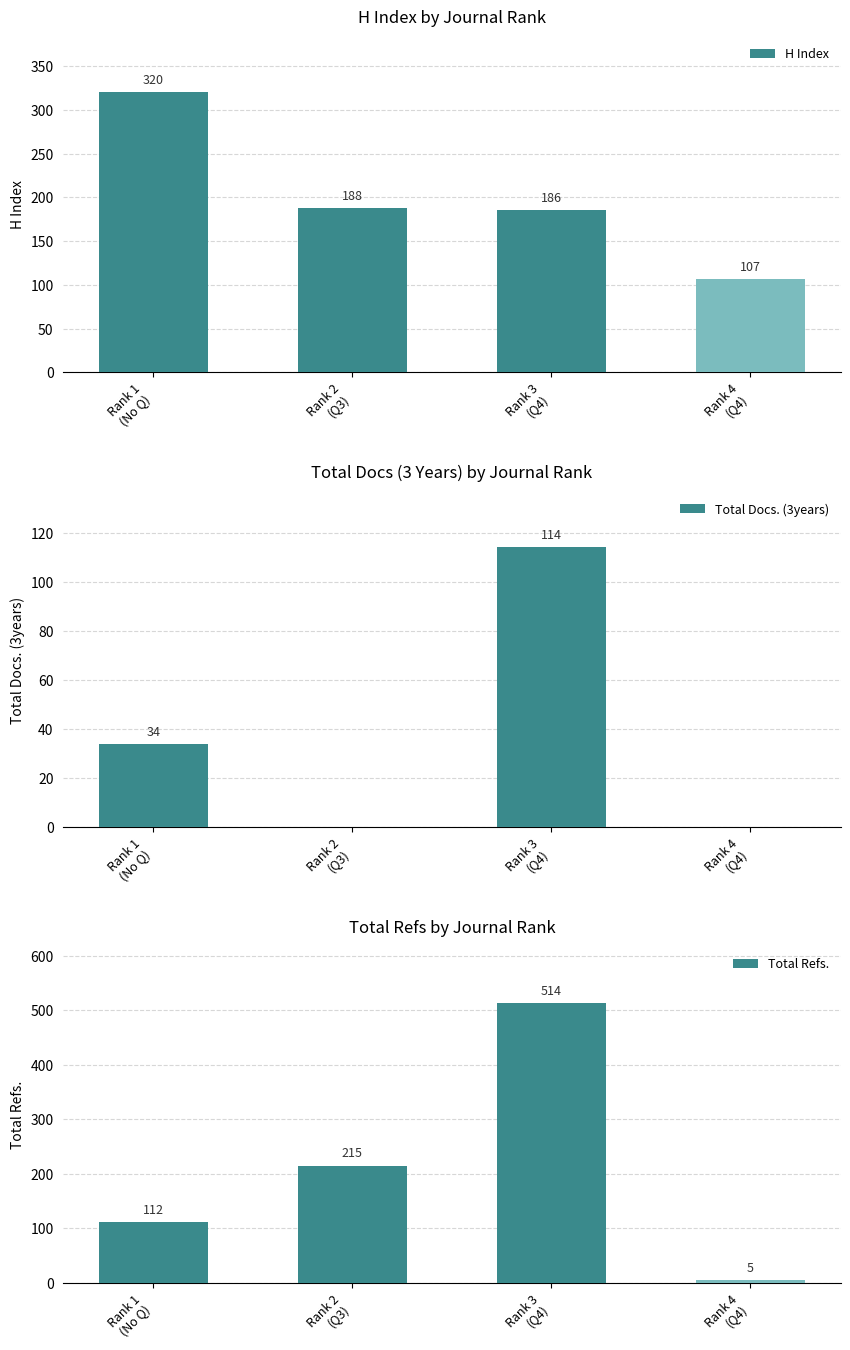

What is the label of the 2nd bar from the right?

Rank 3
(Q4)